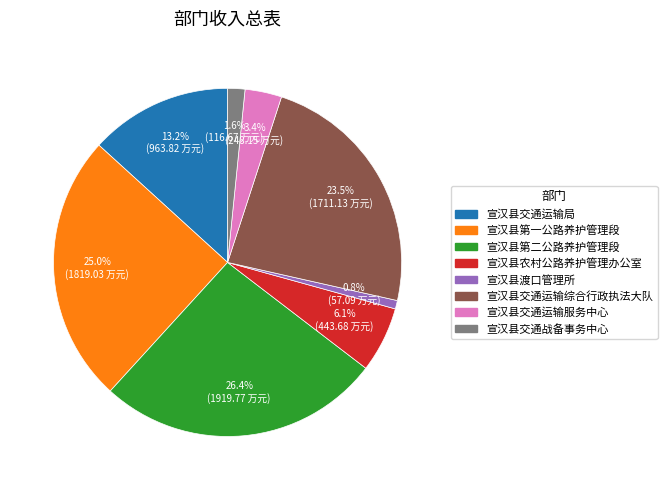

Count the number of slices in the pie.

8